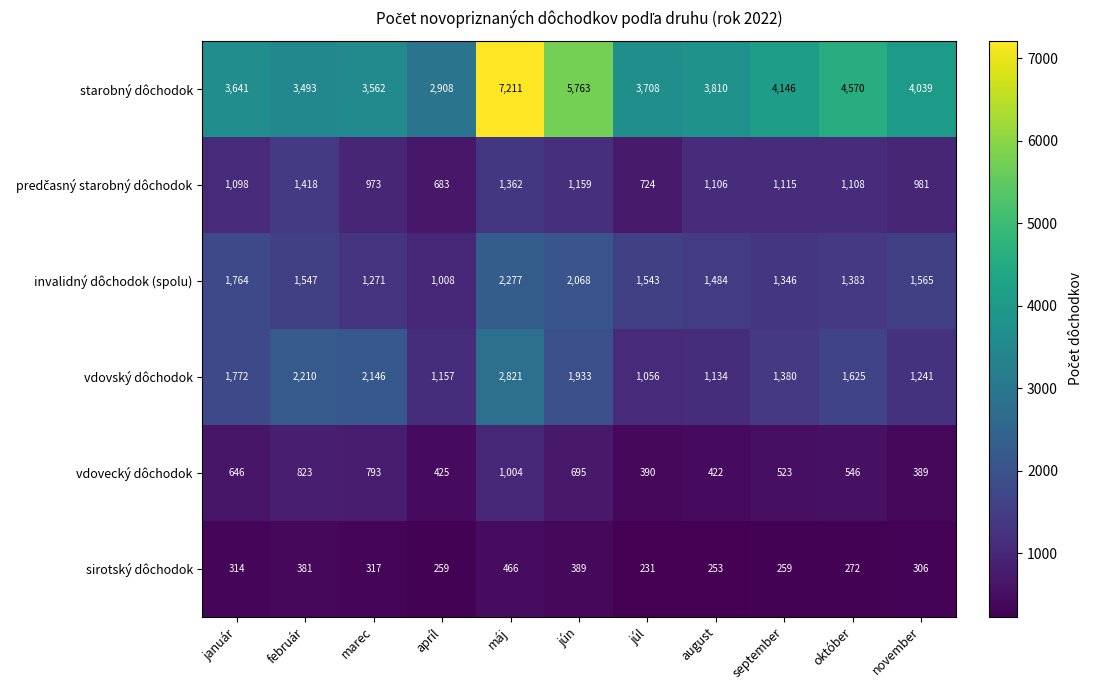

At which label does vdovský dôchodok reach its minimum?

júl